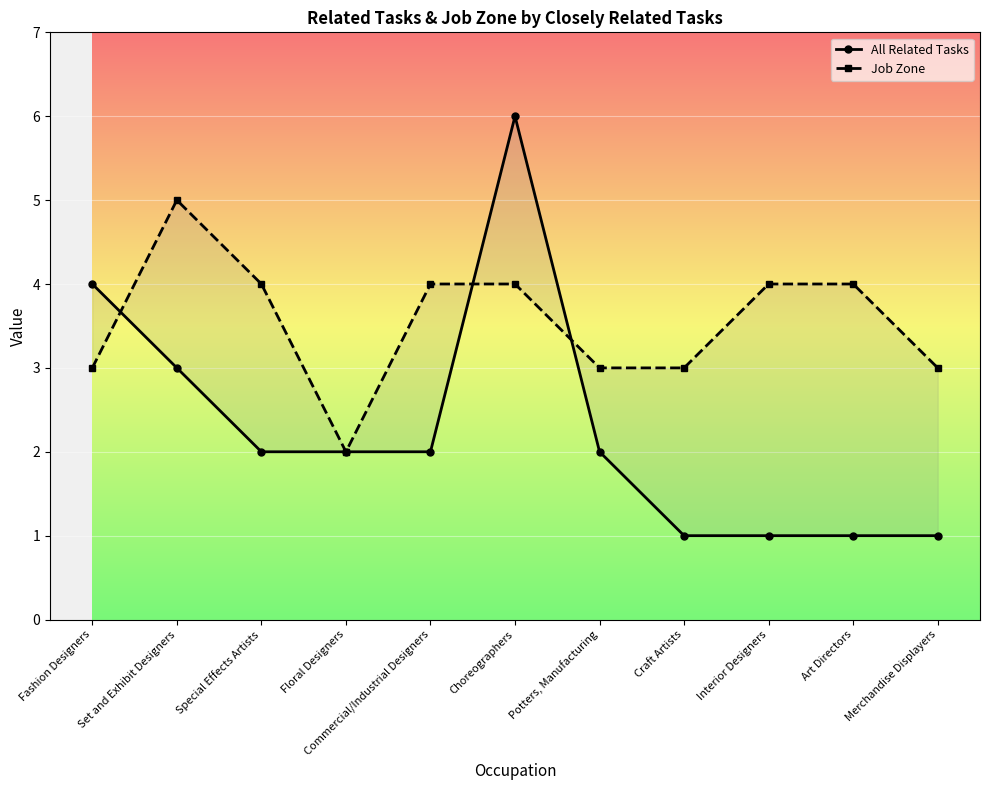

At which category does All Related Tasks reach its first local peak?

Choreographers